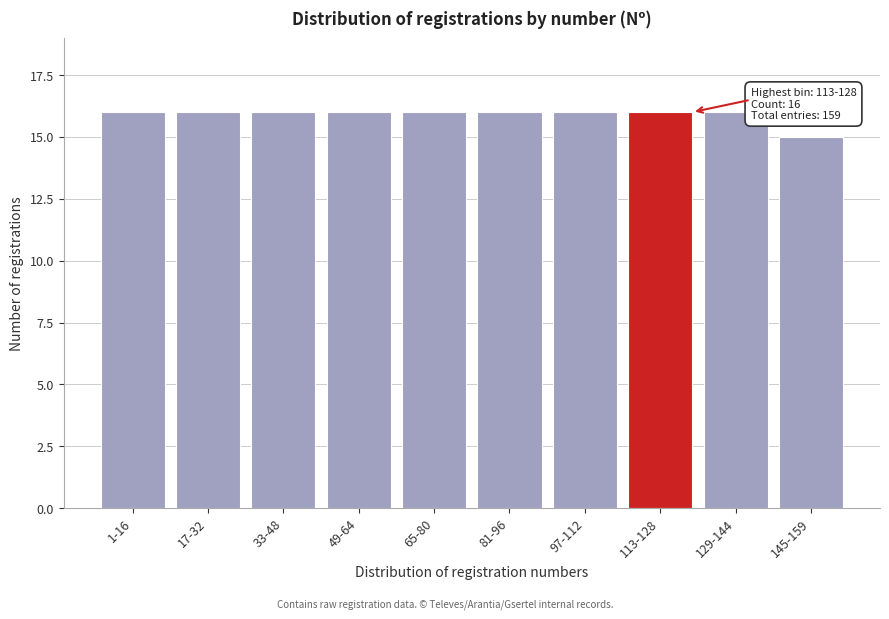

Reading left to right, extract all data points from this chart.

1-16=16	17-32=16	33-48=16	49-64=16	65-80=16	81-96=16	97-112=16	113-128=16	129-144=16	145-159=15